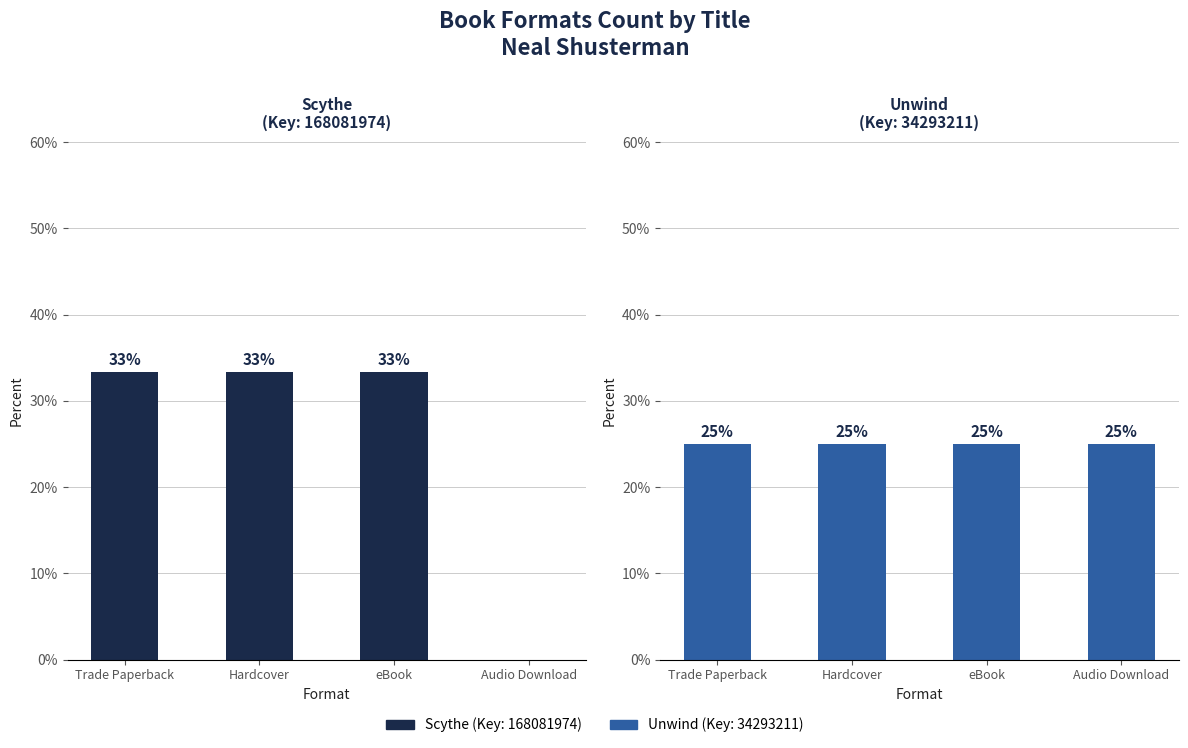

Rank the series by their maximum value, from lowest to highest.

Unwind, Scythe